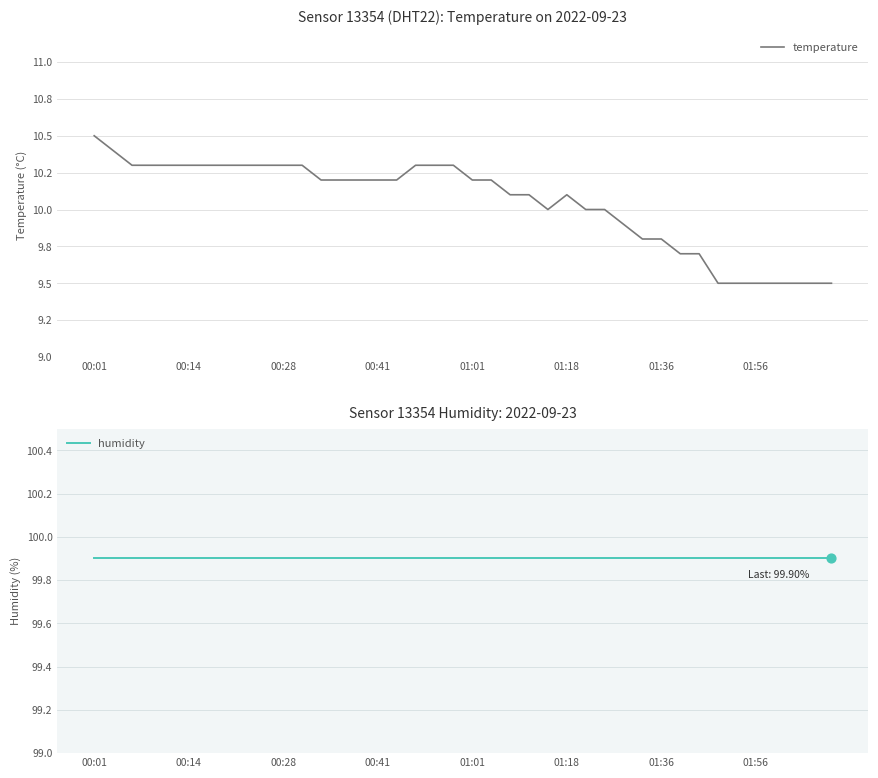

Which series has the largest total across all categories?

humidity